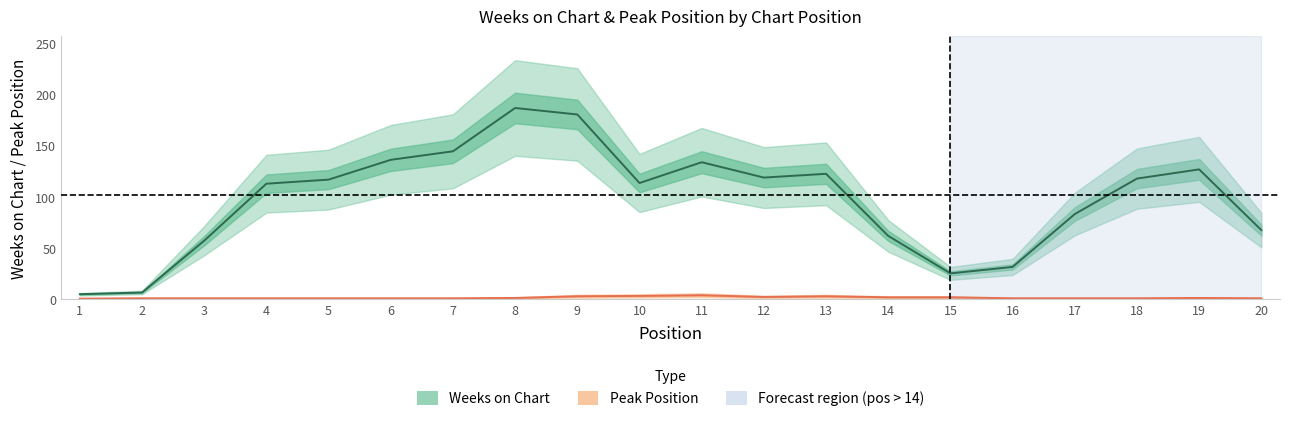

What is the sum of all Weeks on Chart values?

1973